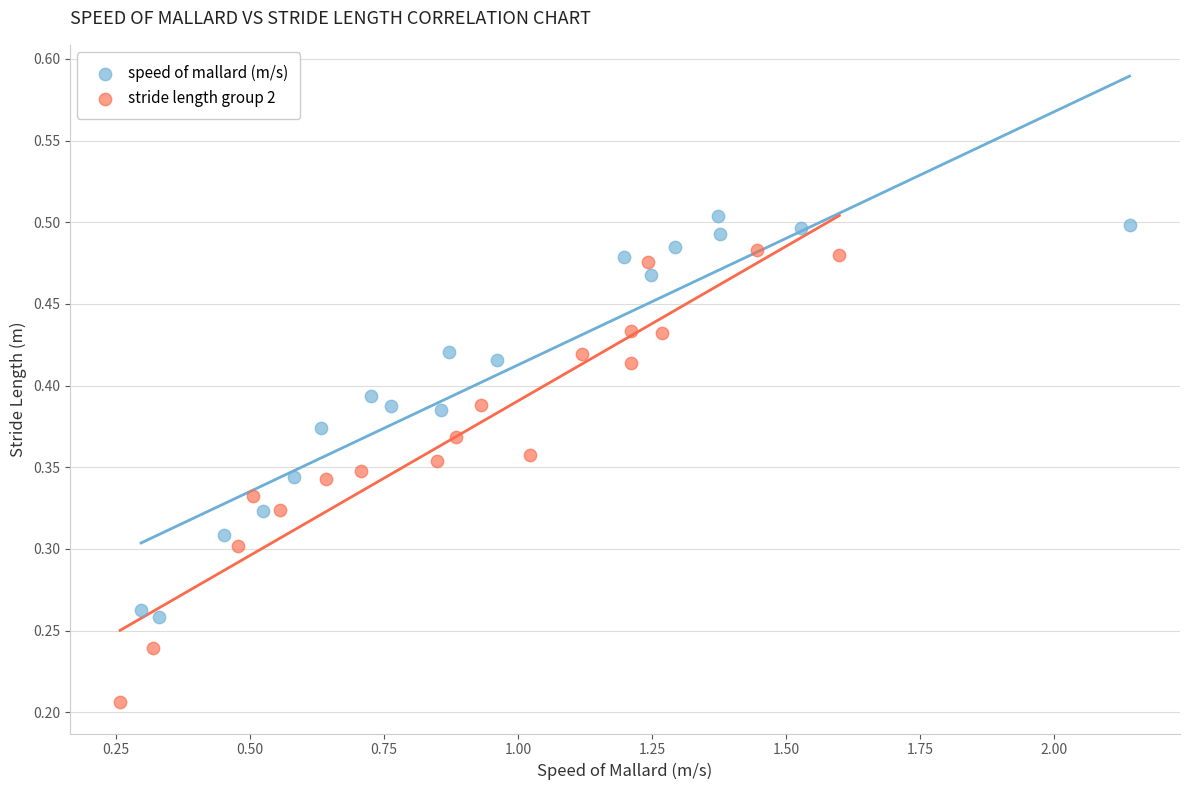

Which series contains the highest Y value?

speed of mallard (m/s)